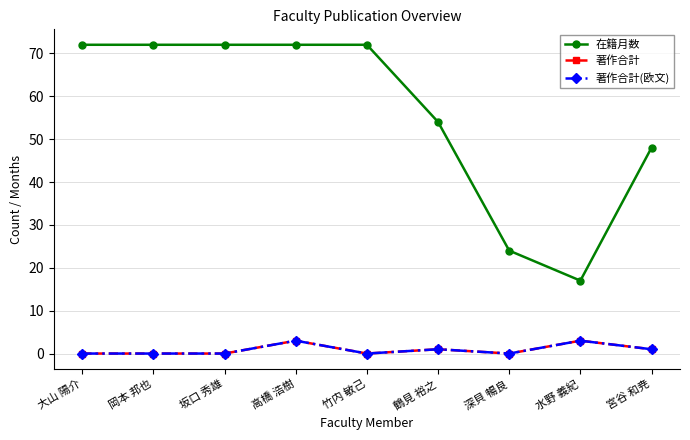

Read the 著作合計 value at 鶴見 裕之.

1